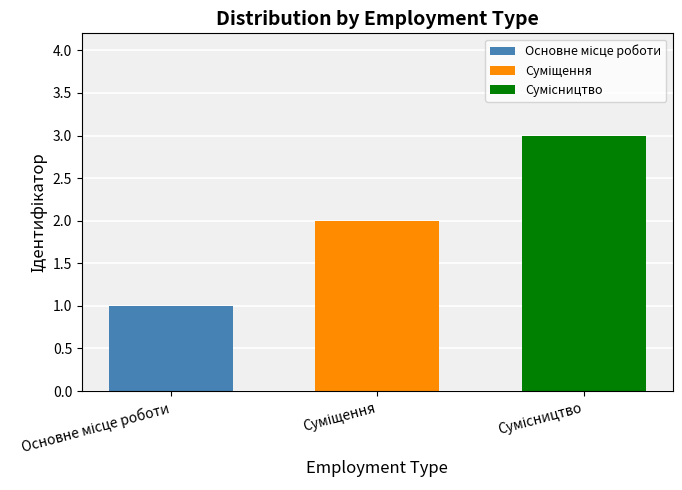

How many bars are there in total?

3